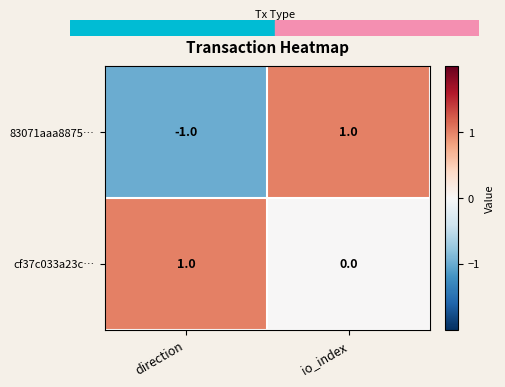

True or false: 83071aaa8875… has a value of -1 at direction.

True